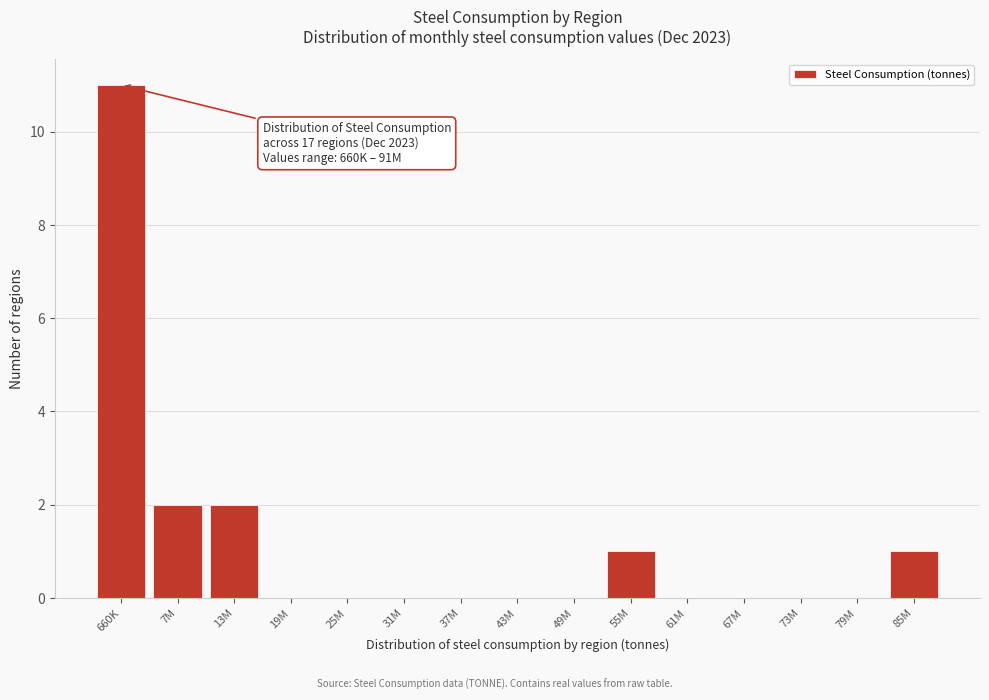

Reading left to right, list all the values displayed in this chart.

660K=11	7M=2	13M=2	19M=0	25M=0	31M=0	37M=0	43M=0	49M=0	55M=1	61M=0	67M=0	73M=0	79M=0	85M=1